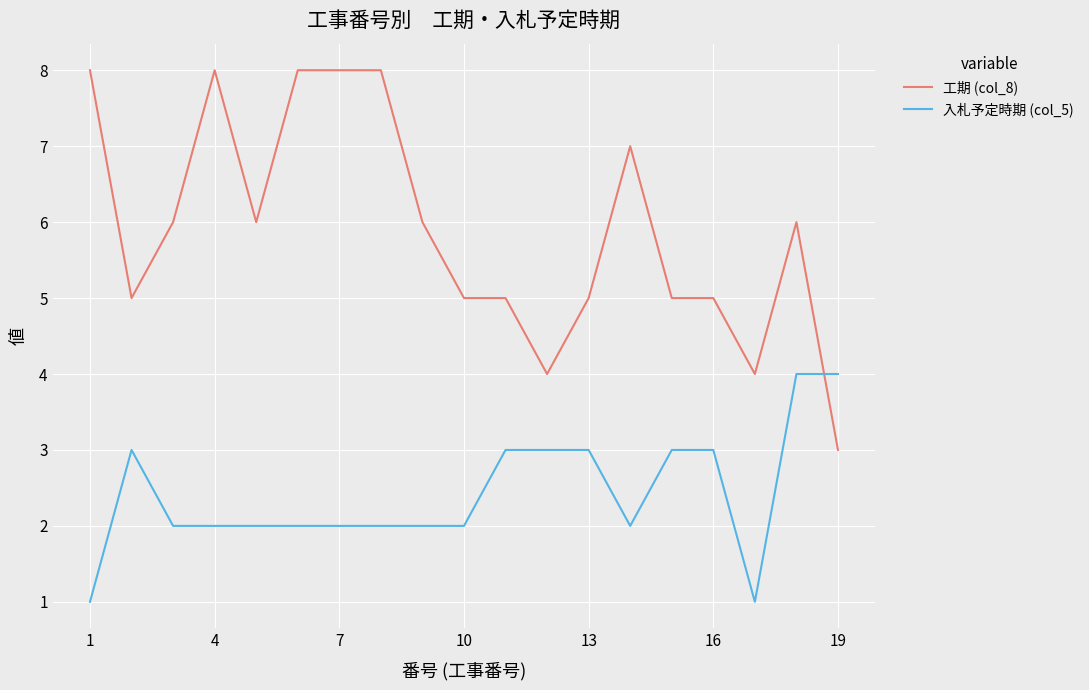

Which series has the largest total across all categories?

工期 (col_8)